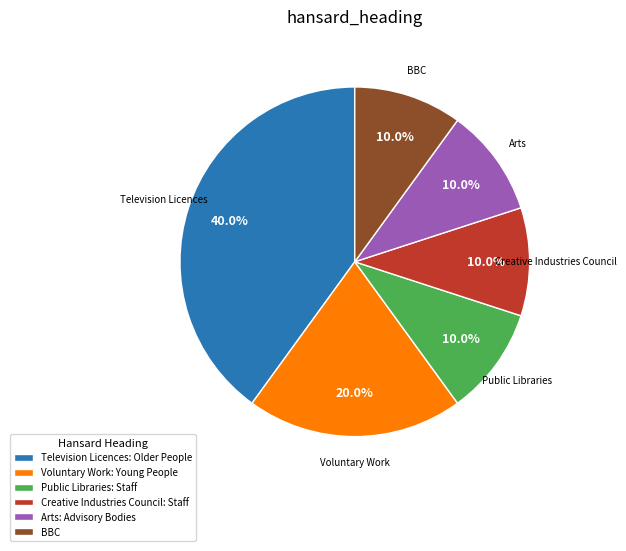

How much of the chart is everything except Creative Industries Council: Staff?

90.0%